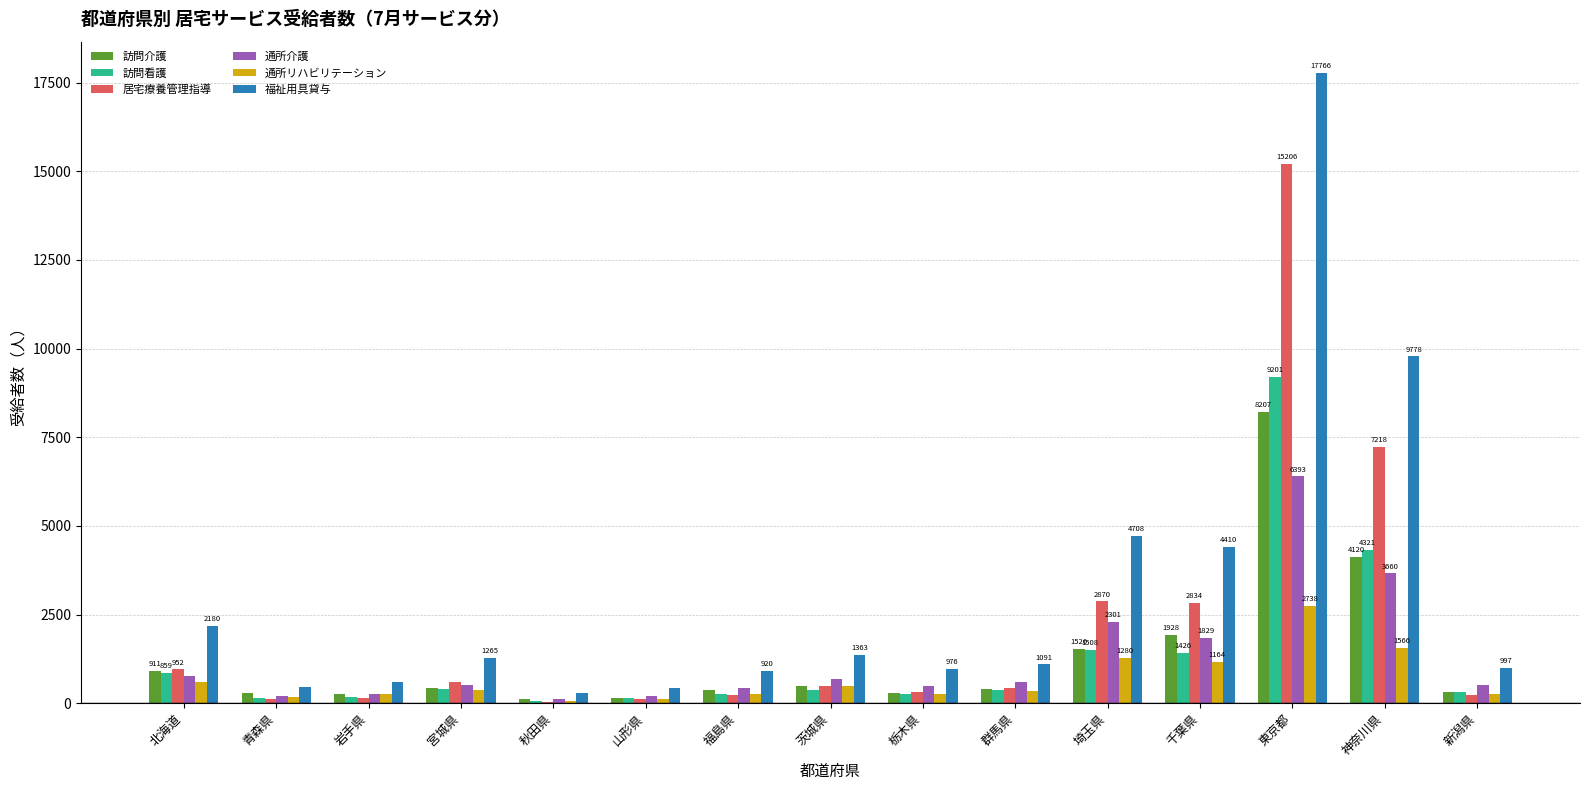

True or false: 訪問介護 has a value of 406 at 群馬県.

True